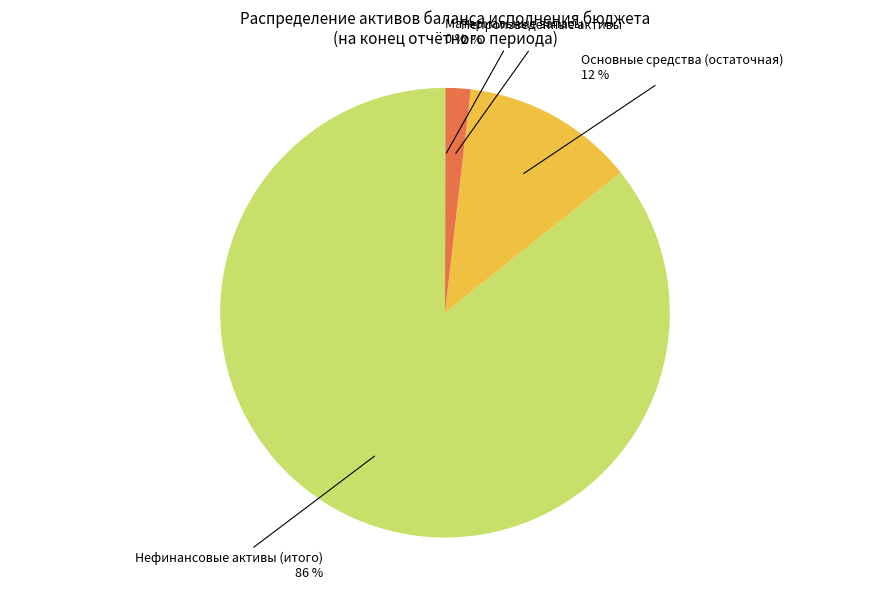

Is there a majority slice in this chart?

Yes